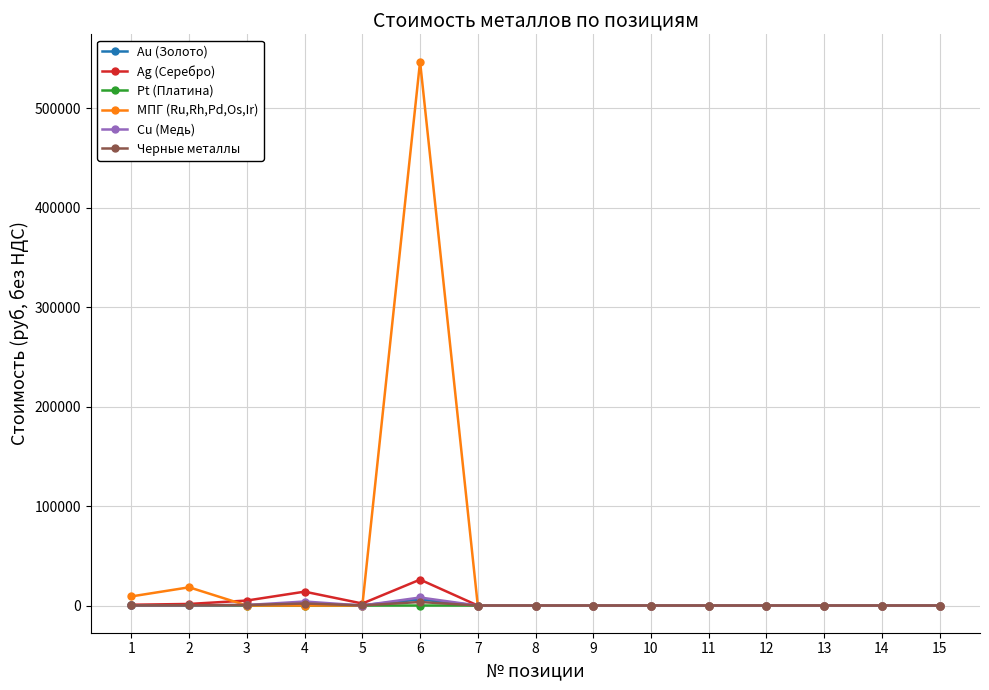

How many values in the Cu (Медь) series exceed 0?

5